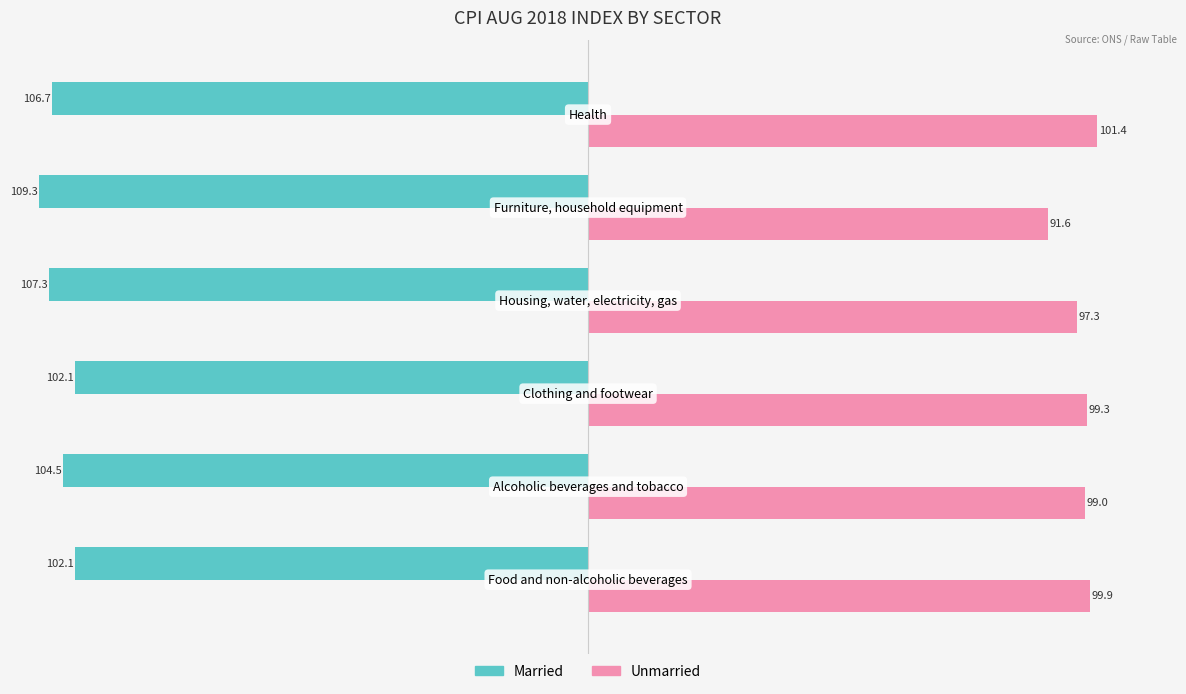

How many data points in Married are above -104?

2